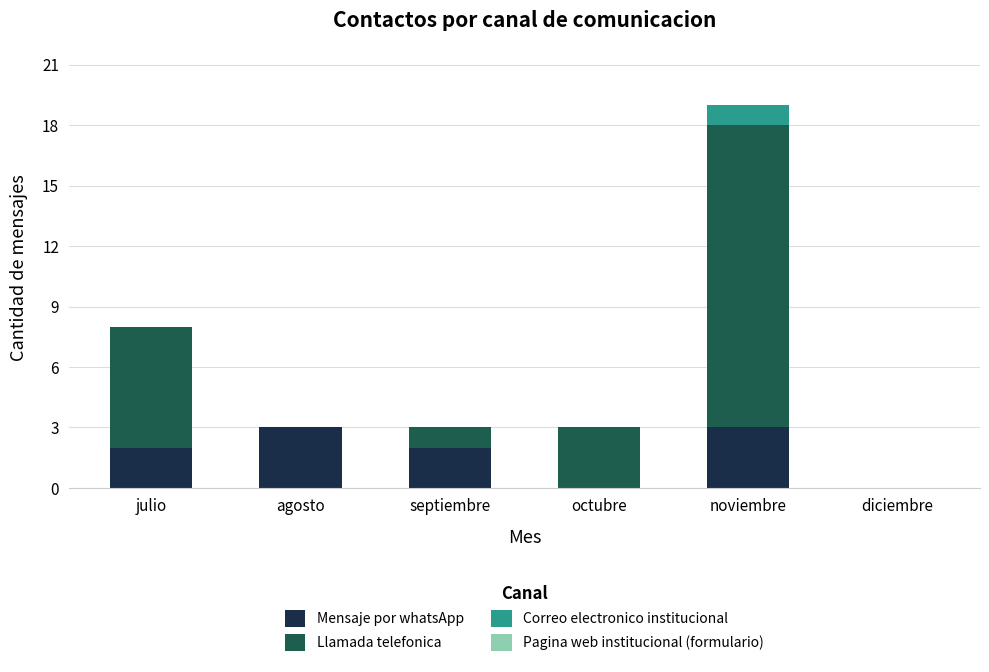

How many data points does each series have?

6